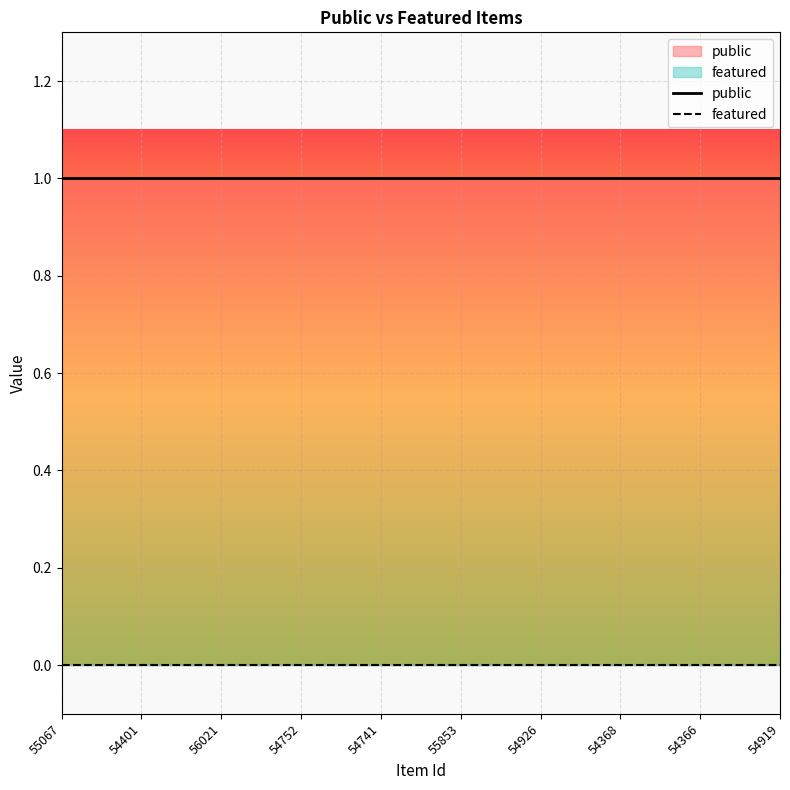

True or false: featured and public intersect in this chart.

False